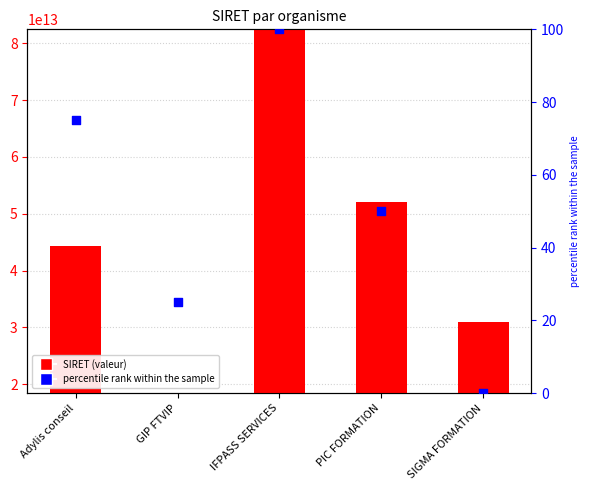

Is the value of SIRET at IFPASS SERVICES greater than the value of percentile rank within the sample at Adylis conseil?

Yes